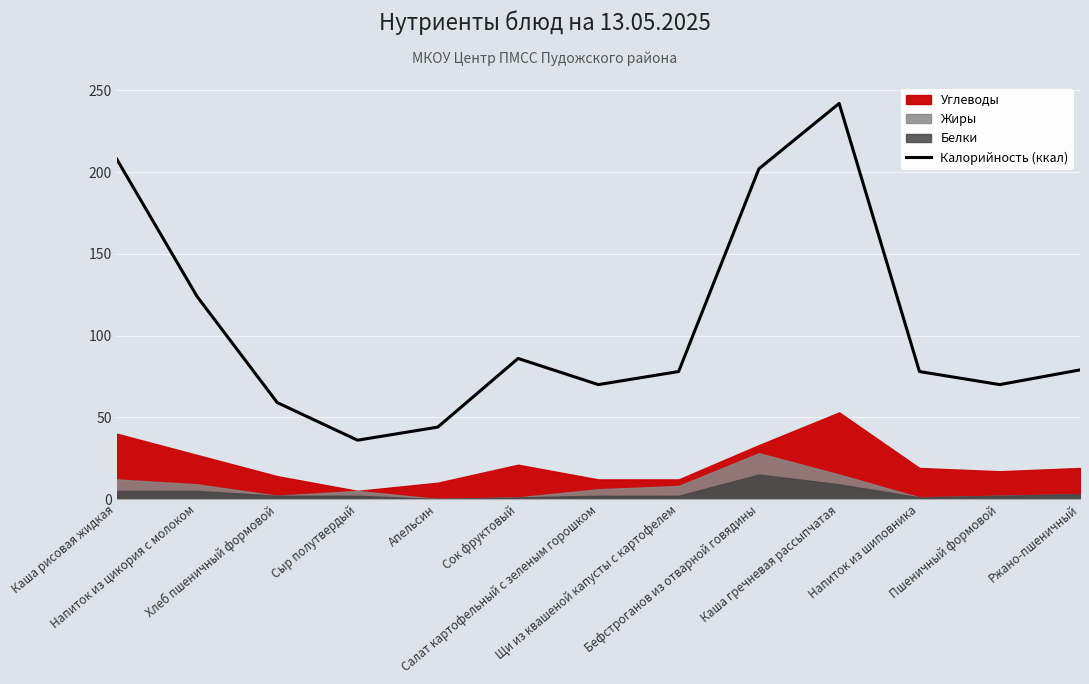

Does the chart display data point markers on the line(s)?

No